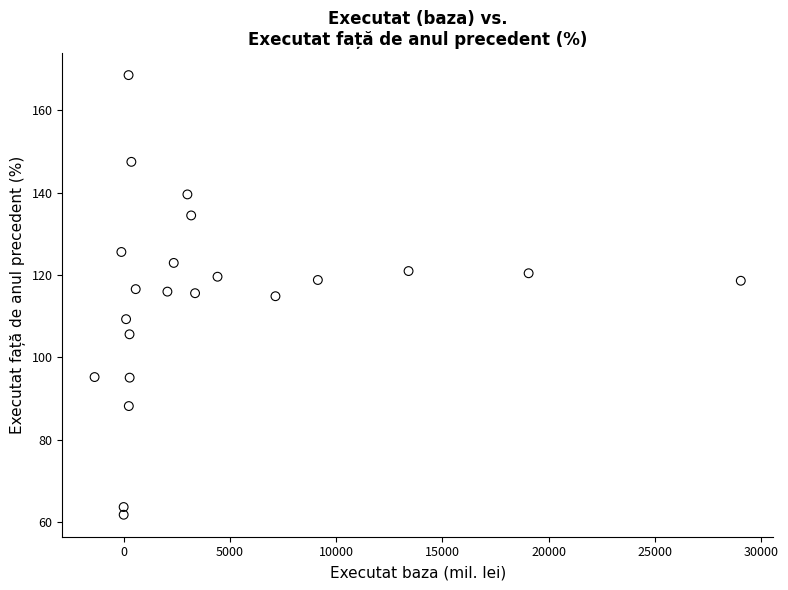

What is the range of Y values (max minus min)?

106.8